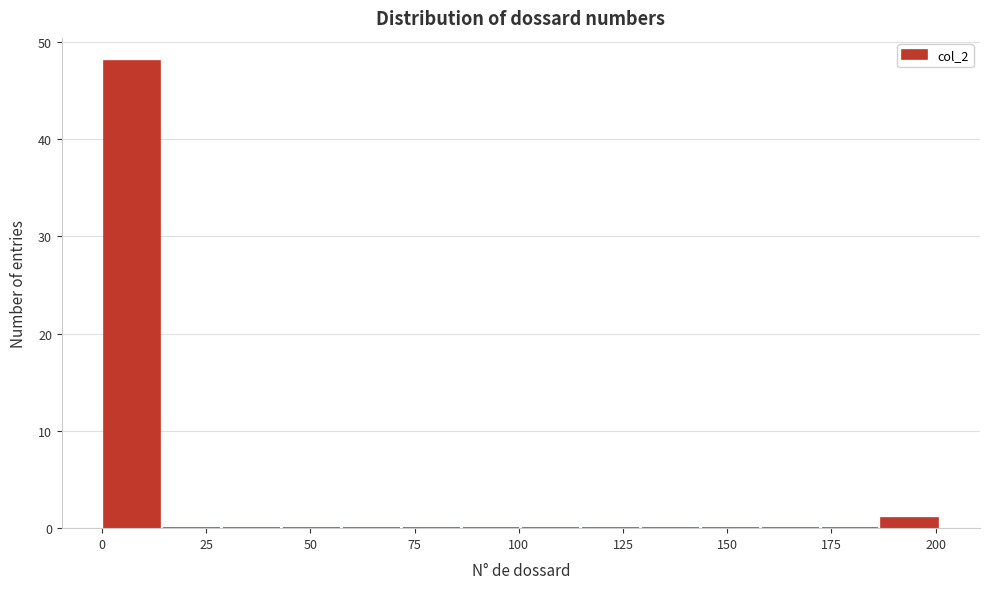

Read against the x-axis, roughly where is the centre of the tallest bar?

5